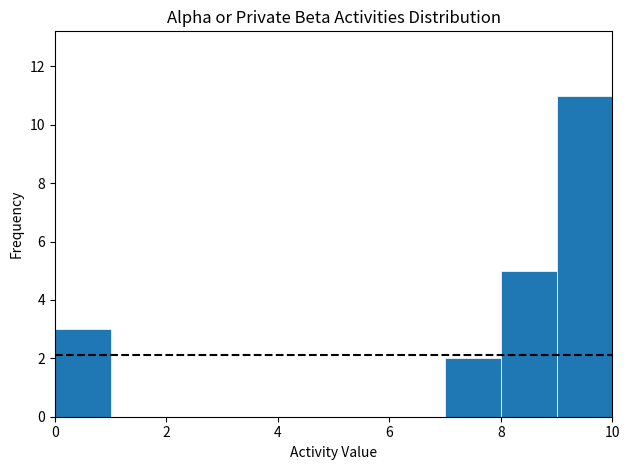

Over which range of the x-axis is the bar tallest?

9 to 10